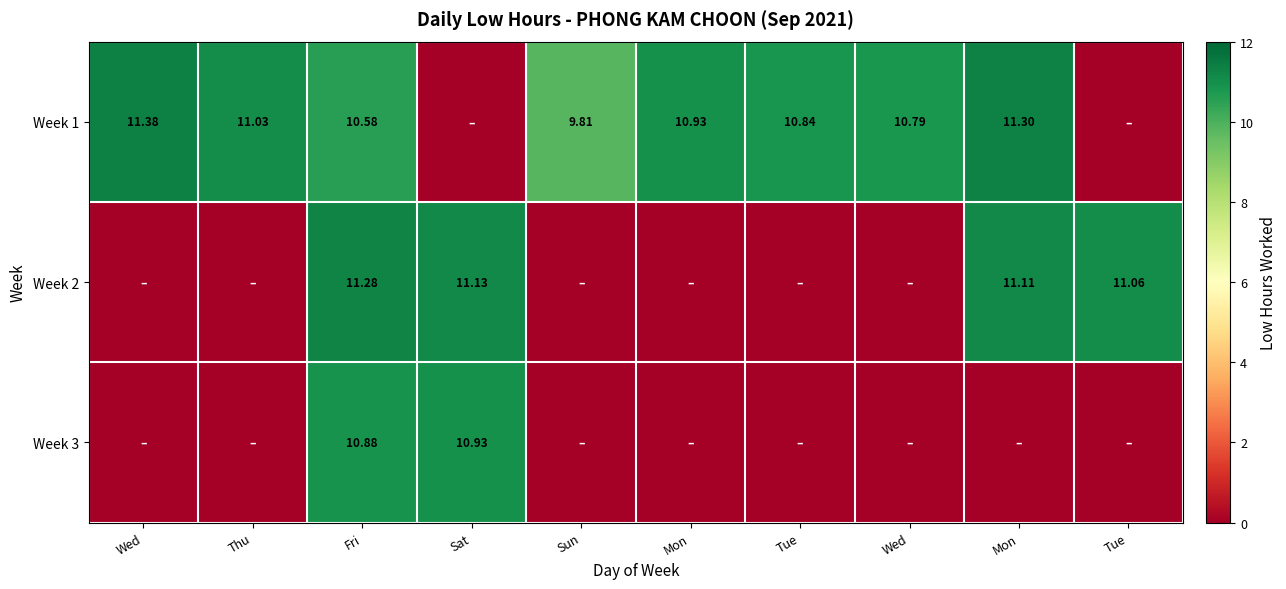

Between Mon and Tue, which is larger?

Mon